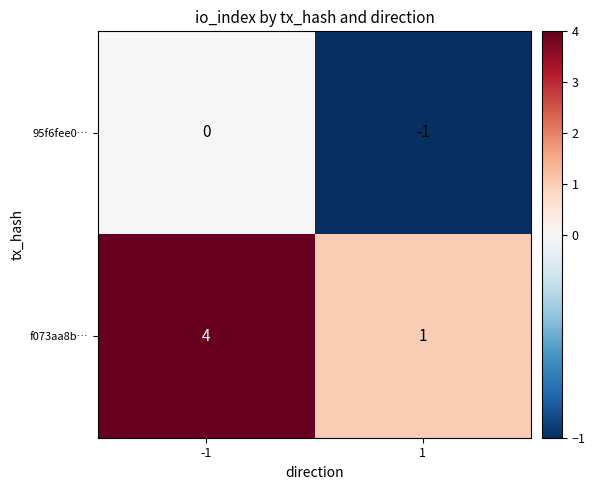

Which series has the largest total across all categories?

f073aa8b…